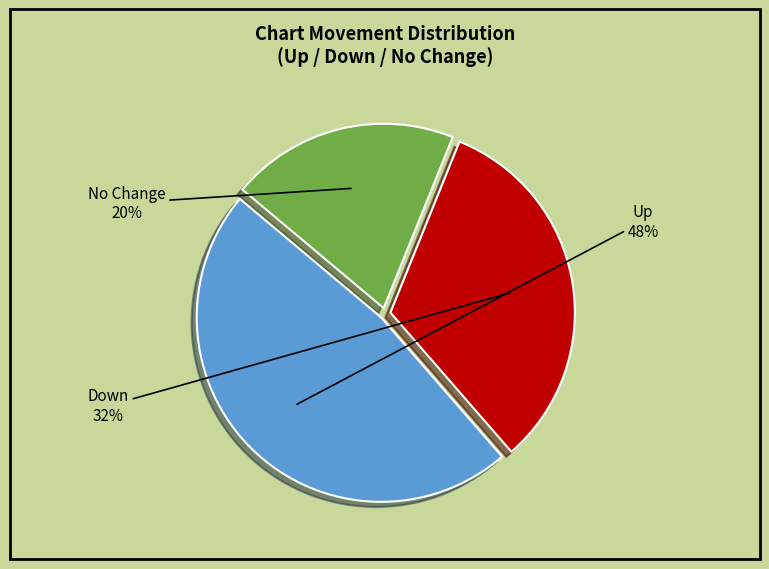

Is there a majority slice in this chart?

No